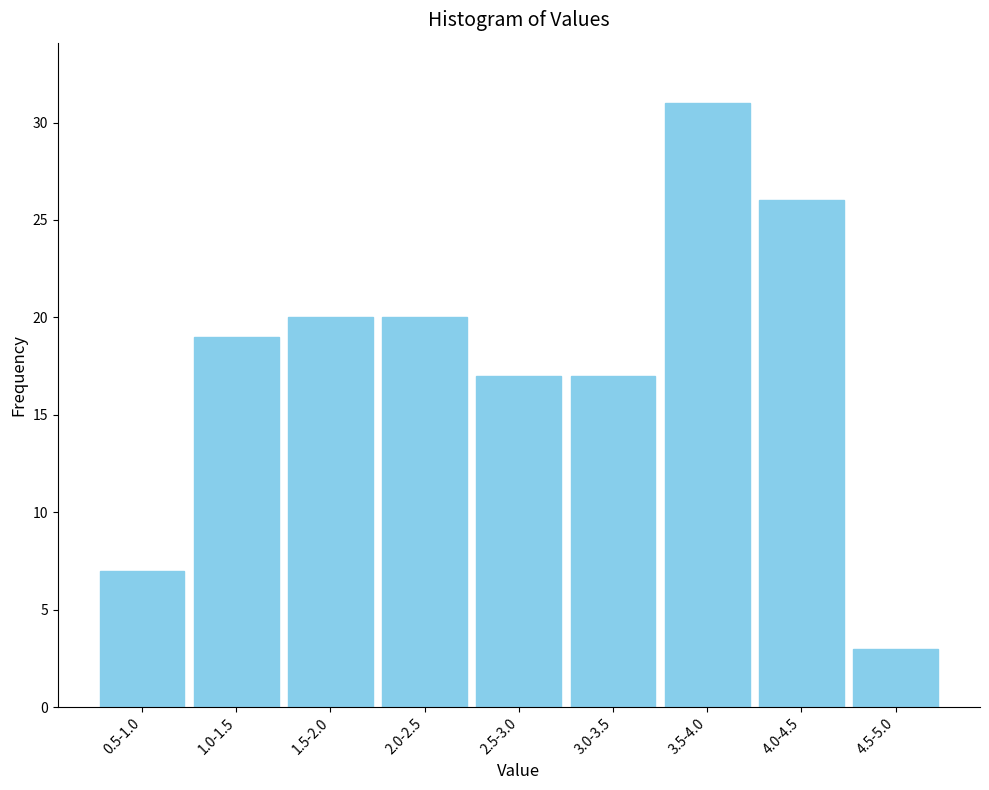

Reading left to right, list all the values displayed in this chart.

7	19	20	20	17	17	31	26	3